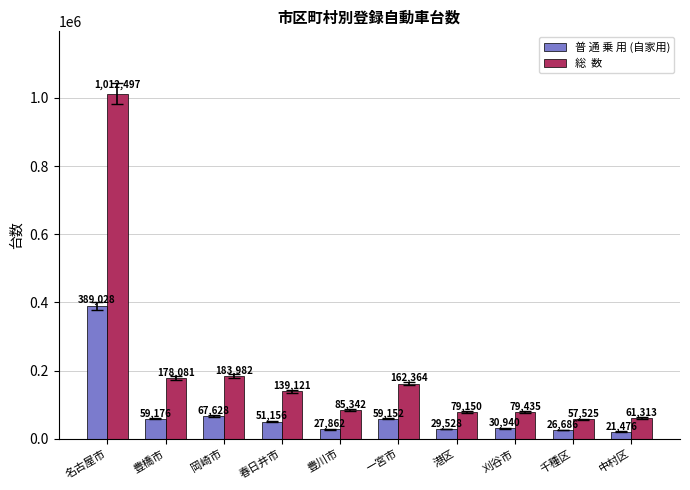

What is the label of the 4th bar from the right?

港区